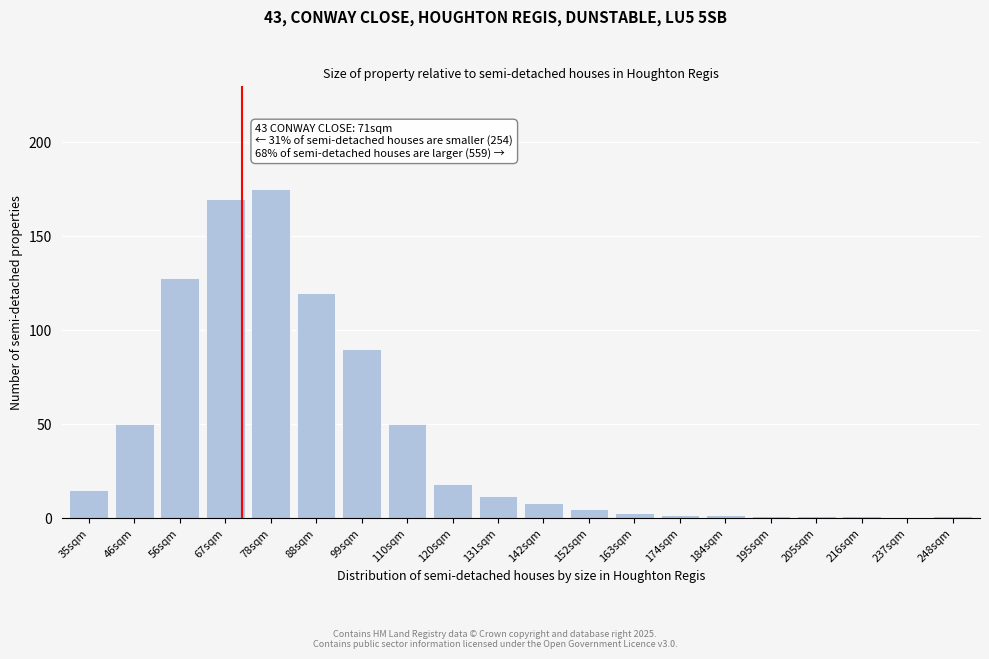

Reading left to right, list all the values displayed in this chart.

35sqm=15	46sqm=50	56sqm=128	67sqm=170	78sqm=175	88sqm=120	99sqm=90	110sqm=50	120sqm=18	131sqm=12	142sqm=8	152sqm=5	163sqm=3	174sqm=2	184sqm=2	195sqm=1	205sqm=1	216sqm=1	237sqm=0	248sqm=1